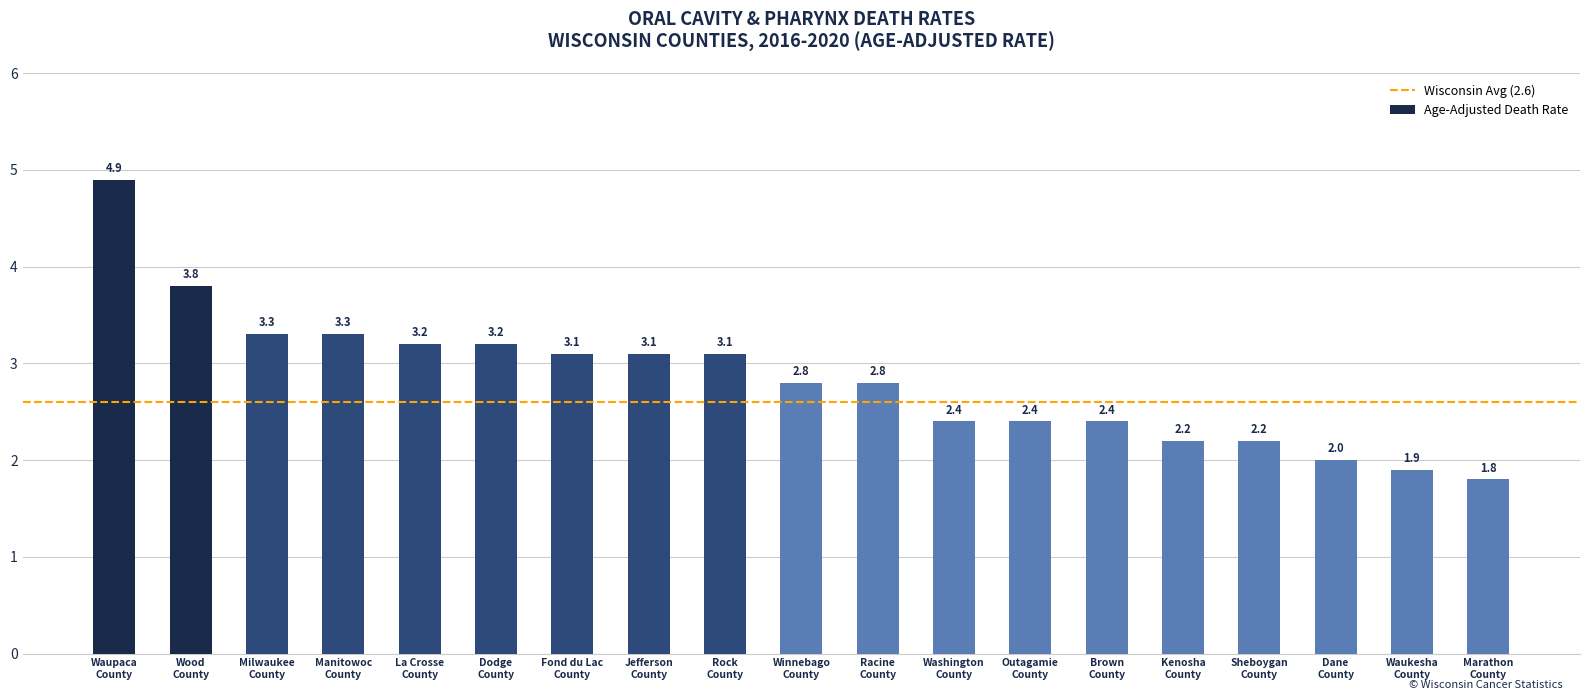

Does the chart contain any negative values?

No